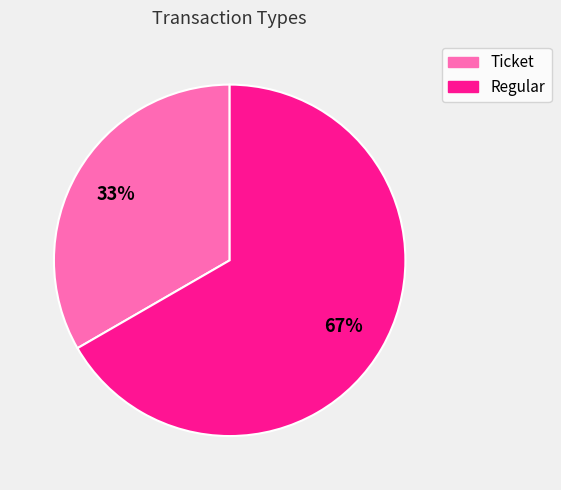

How many segments does this pie chart have?

2